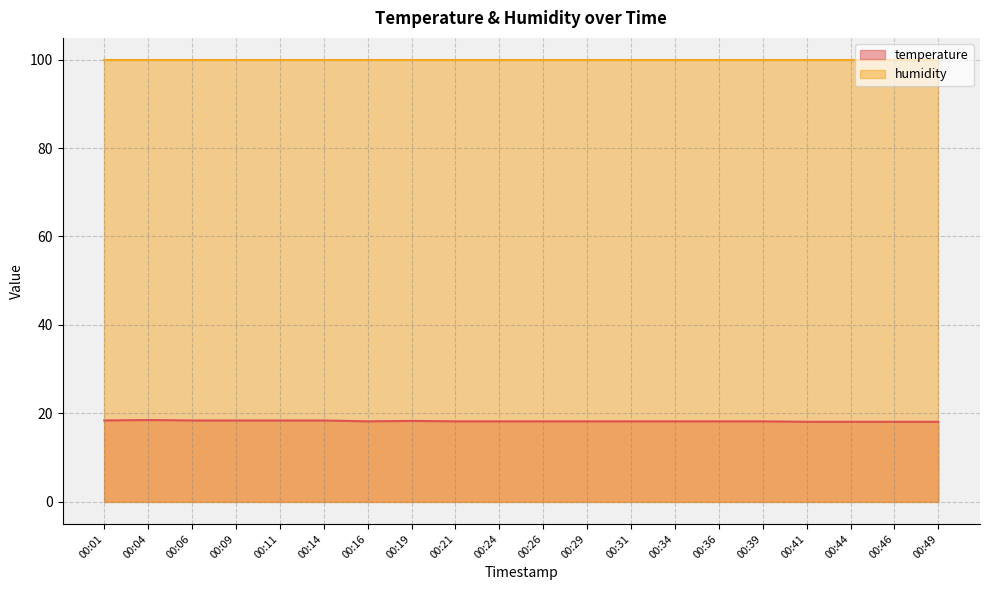

Rank the categories by value from highest to lowest.

00:04, 00:01, 00:06, 00:09, 00:11, 00:14, 00:19, 00:16, 00:21, 00:24, 00:26, 00:29, 00:31, 00:34, 00:36, 00:39, 00:41, 00:44, 00:46, 00:49